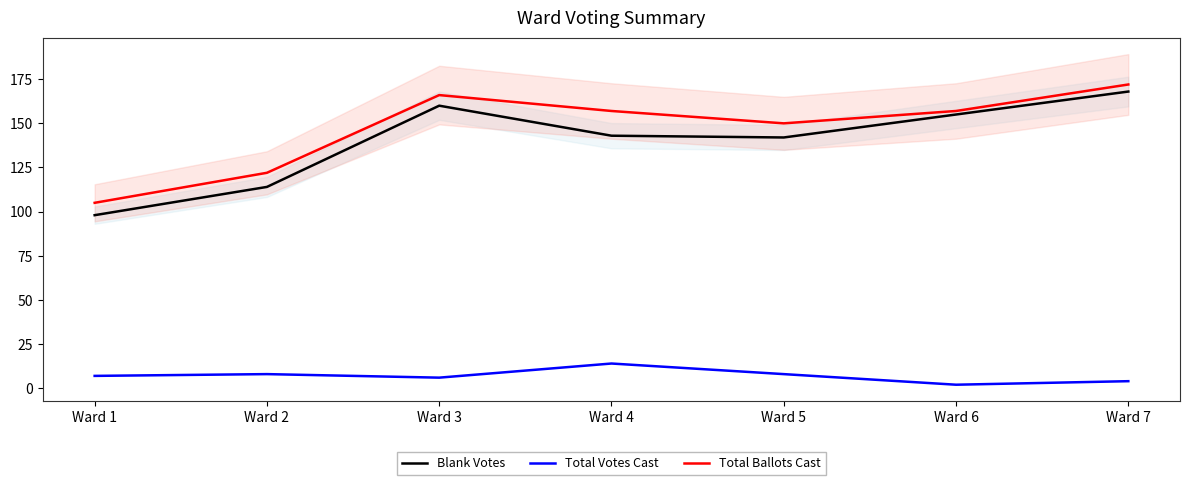

Rank the series by their maximum value, from highest to lowest.

Total Ballots Cast, Blank Votes, Total Votes Cast